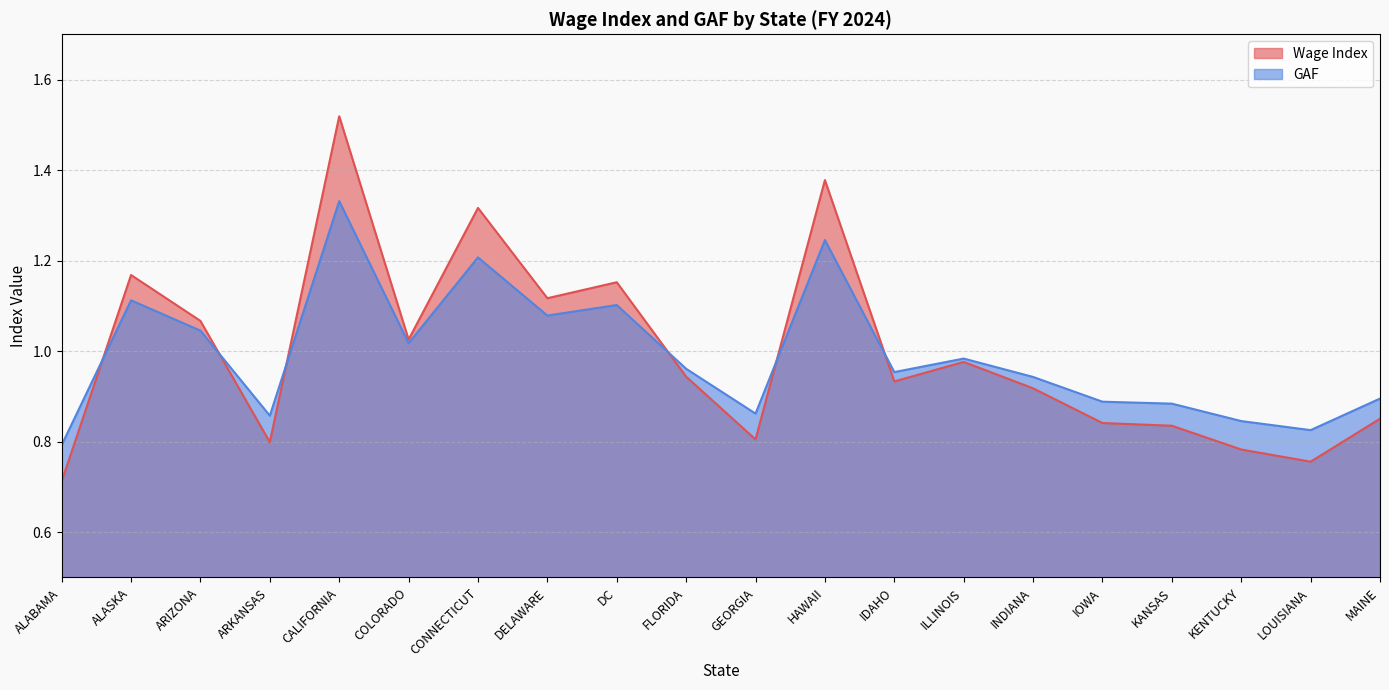

Does the chart display data point markers on the line(s)?

No